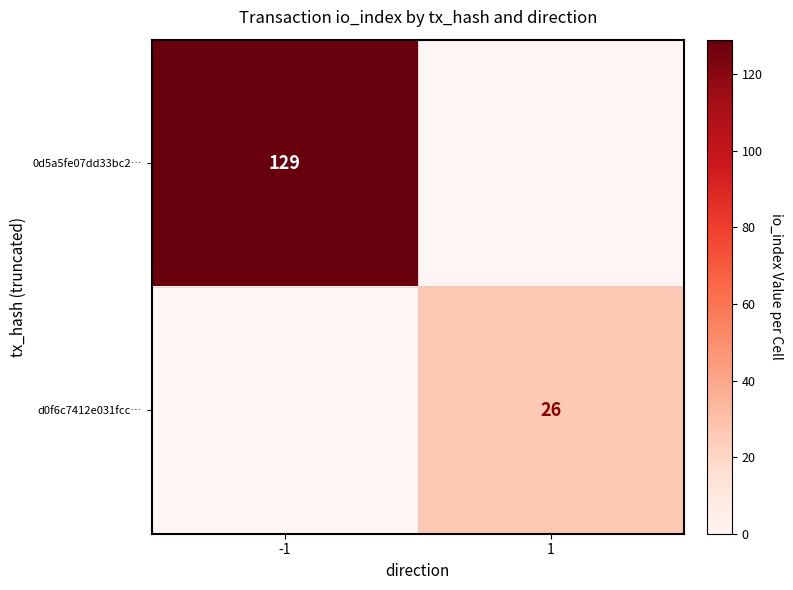

The value of 0d5a5fe07dd33bc2… at -1 is 129. True or false?

True